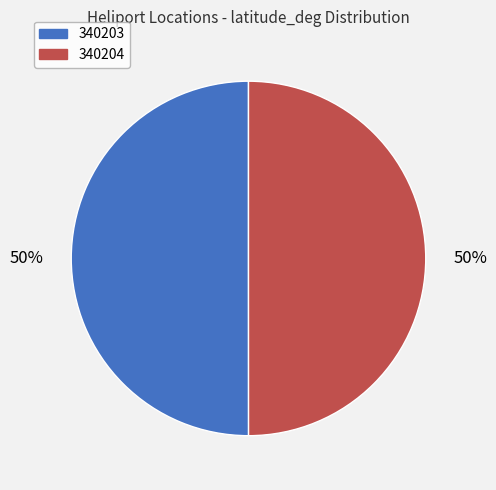

What is the ratio of the value at 340203 to the value at 340204?

1.0